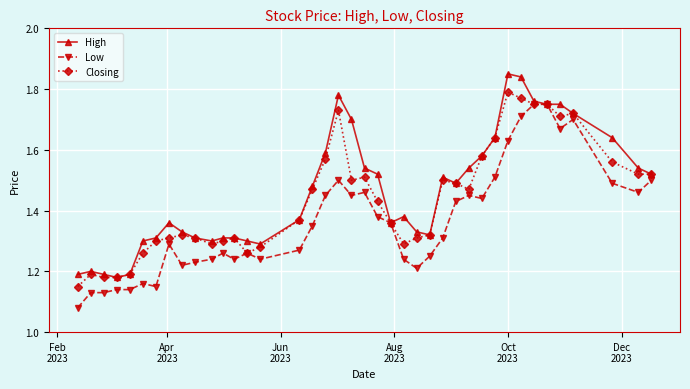

True or false: Closing has more than 0 points higher than both neighbors.

True